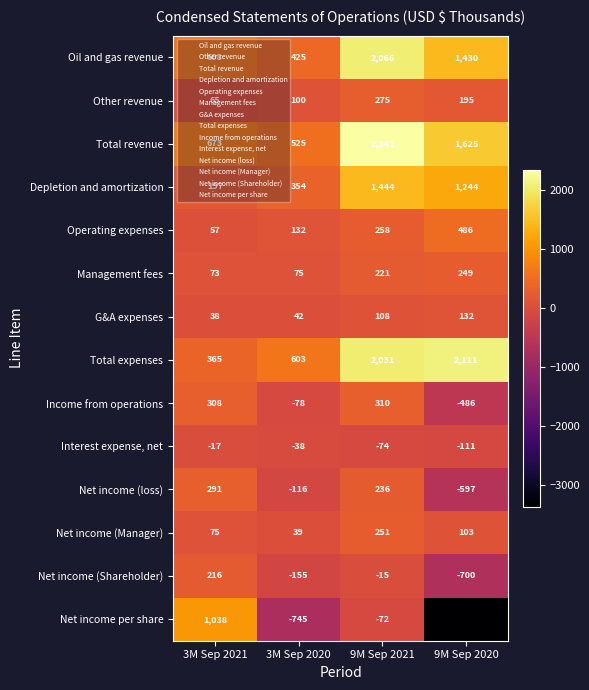

What is the smallest value displayed?

-3371